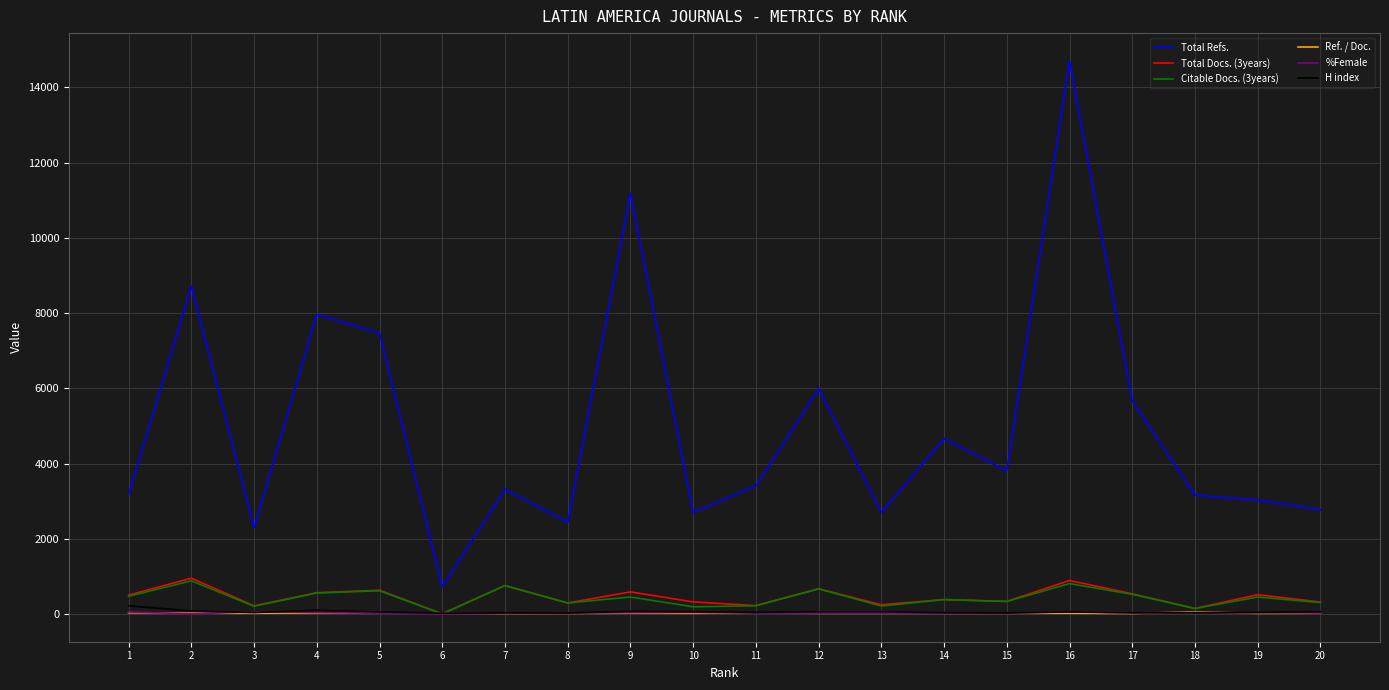

The value of Total Refs. at 19 is 1755.5. True or false?

False